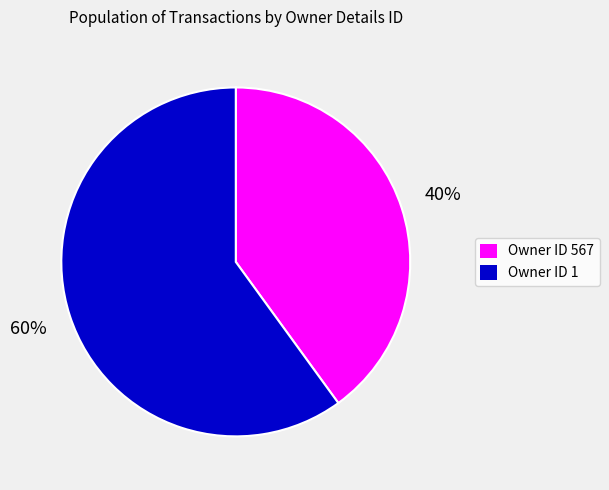

Count the number of slices in the pie.

2